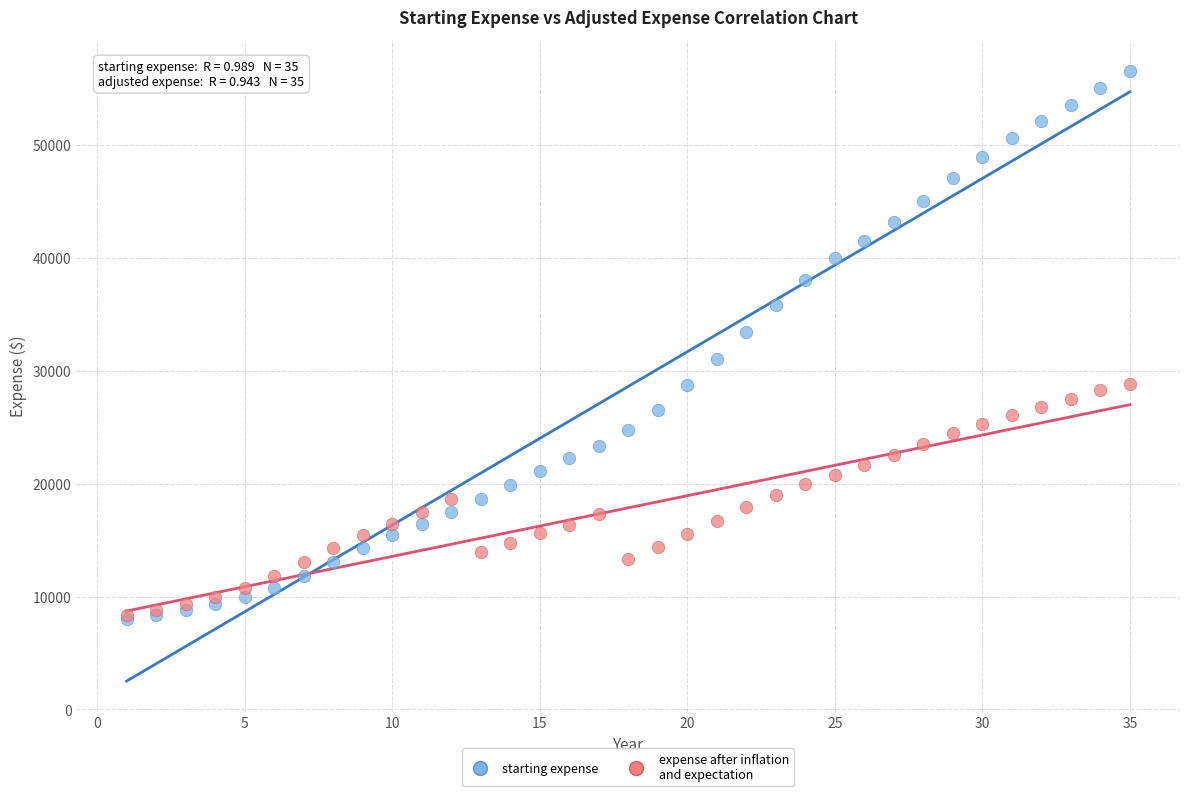

Which series reaches the maximum Y coordinate?

starting expense